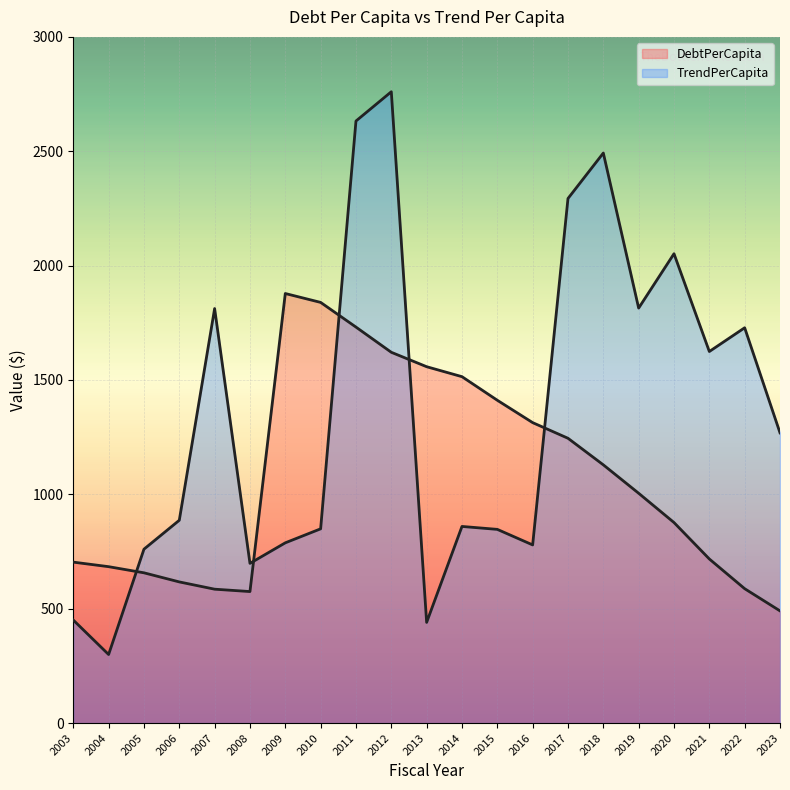

Rank the categories by DebtPerCapita value from lowest to highest.

2023, 2008, 2007, 2022, 2006, 2005, 2004, 2003, 2021, 2020, 2019, 2018, 2017, 2016, 2015, 2014, 2013, 2012, 2011, 2010, 2009